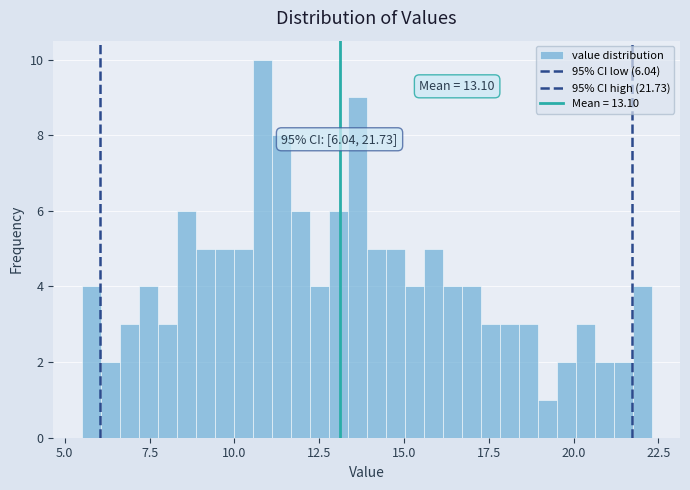

Read against the x-axis, roughly where is the centre of the tallest bar?

11.0